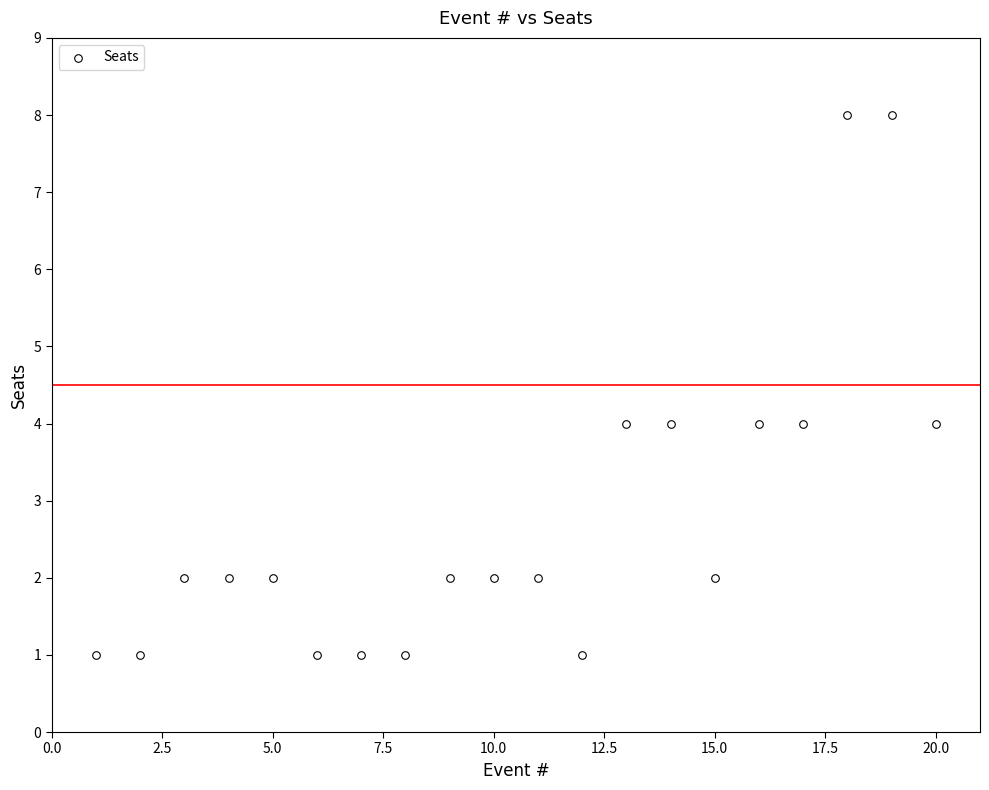

What is the range of X values (max minus min)?

19